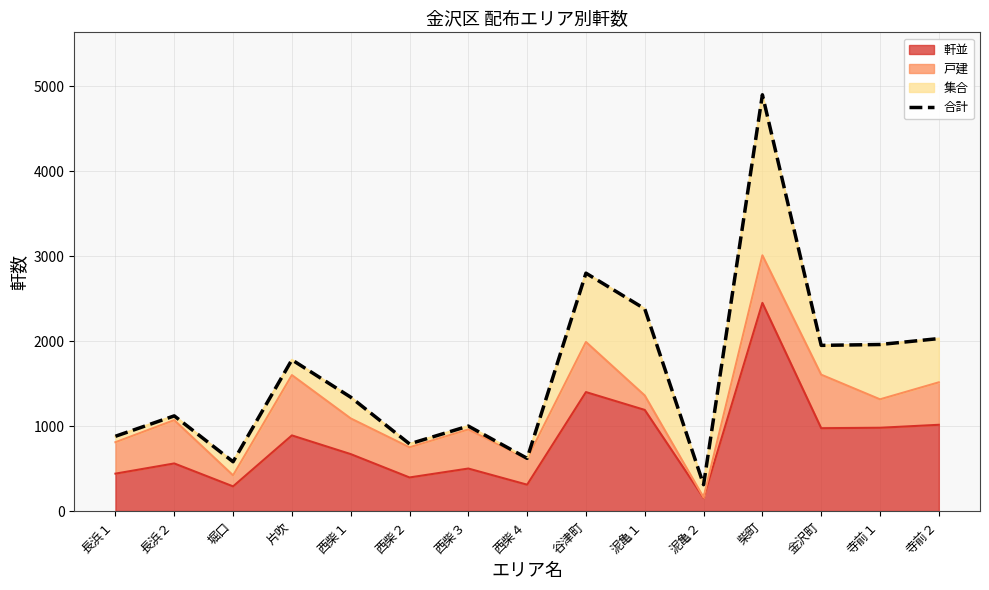

At which label does the data first exceed 1340?

片吹